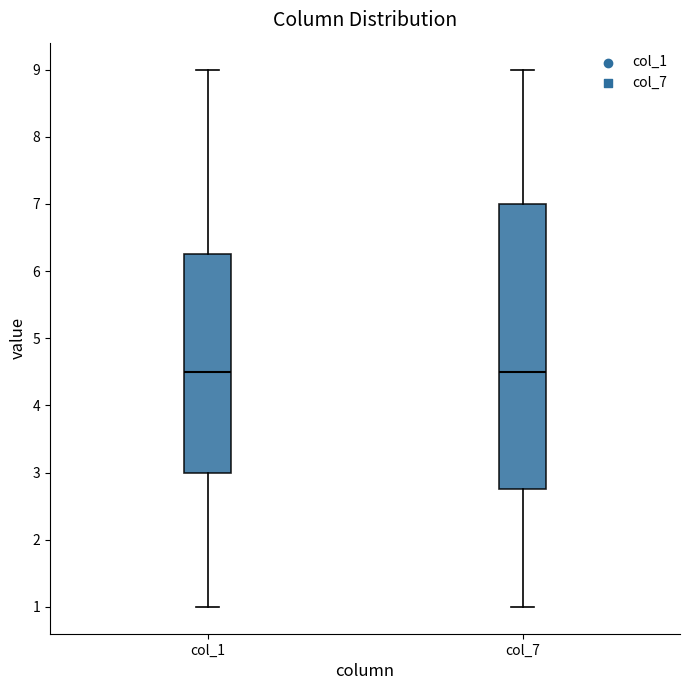

Where does the median line of the box for col_7 sit on the y-axis? The values are not printed on the chart, so give them approximately, as read against the axis.

4.5